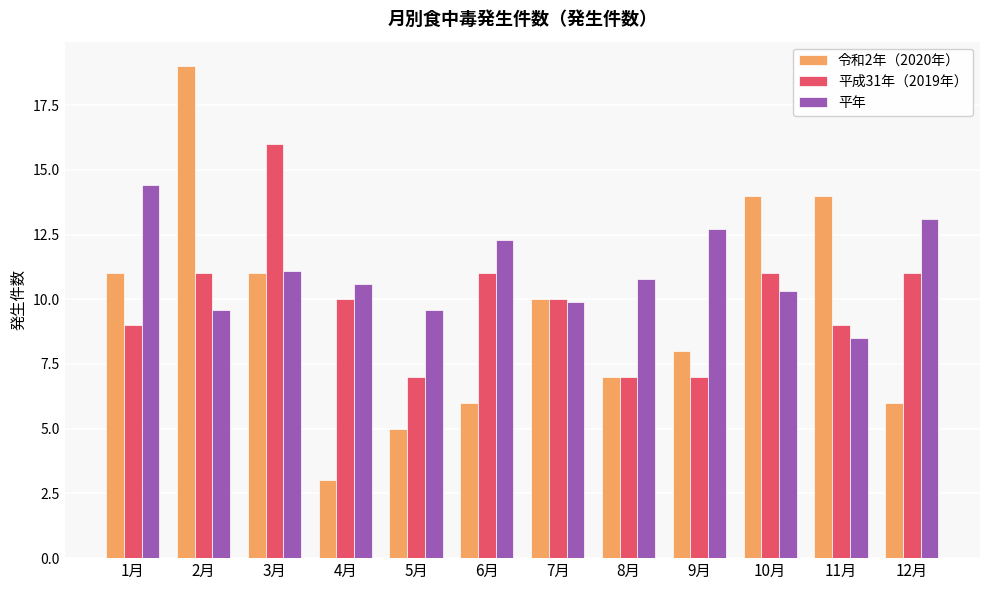

What value does the 令和2年（2020年） series have at 7月?

10.0